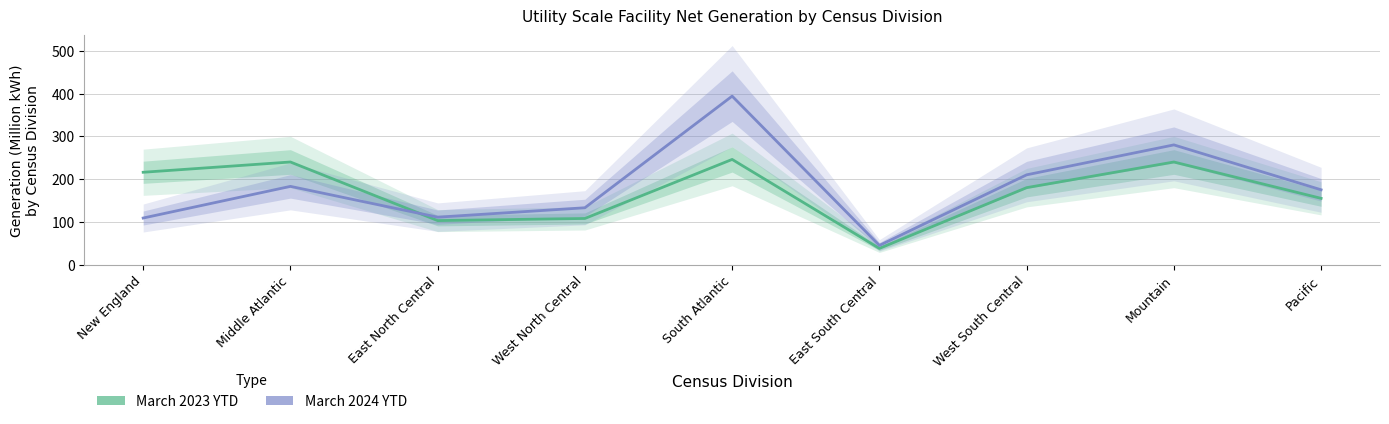

What position from the right is Middle Atlantic?

8